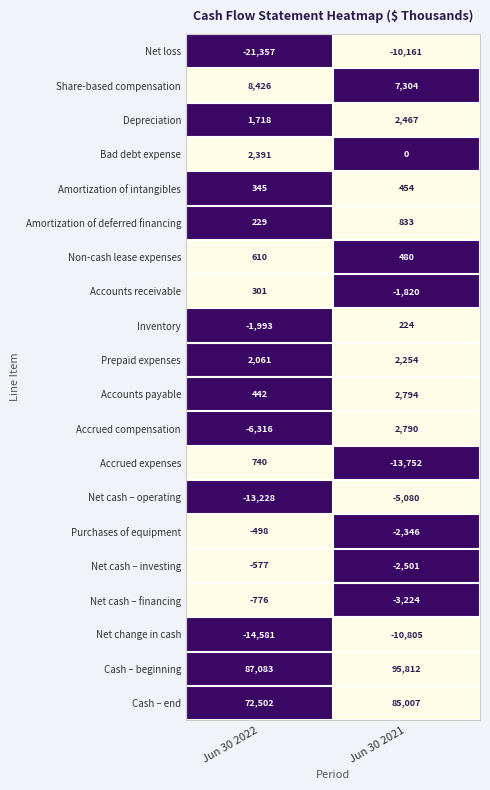

Where is Net cash – operating nearest to the value -9154?

Jun 30 2022